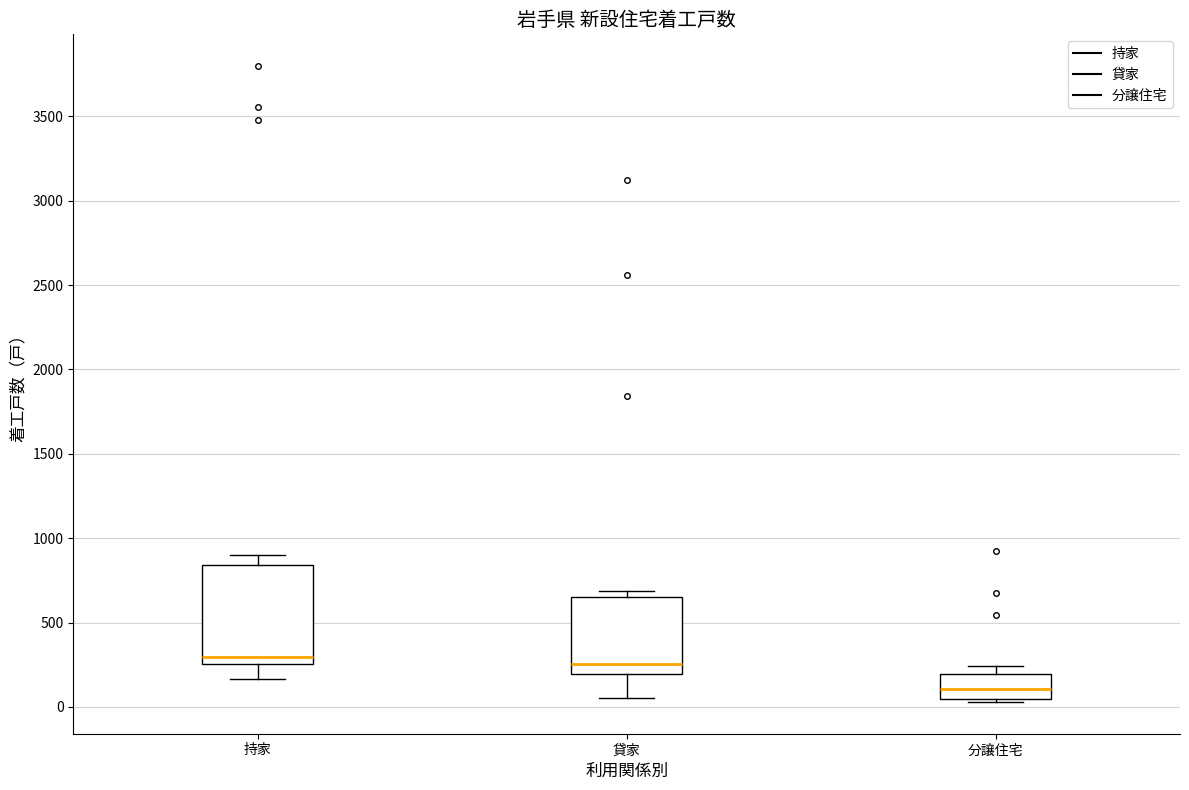

Where does the upper whisker of the box for 分譲住宅 end on the y-axis? The values are not printed on the chart, so give them approximately, as read against the axis.

250